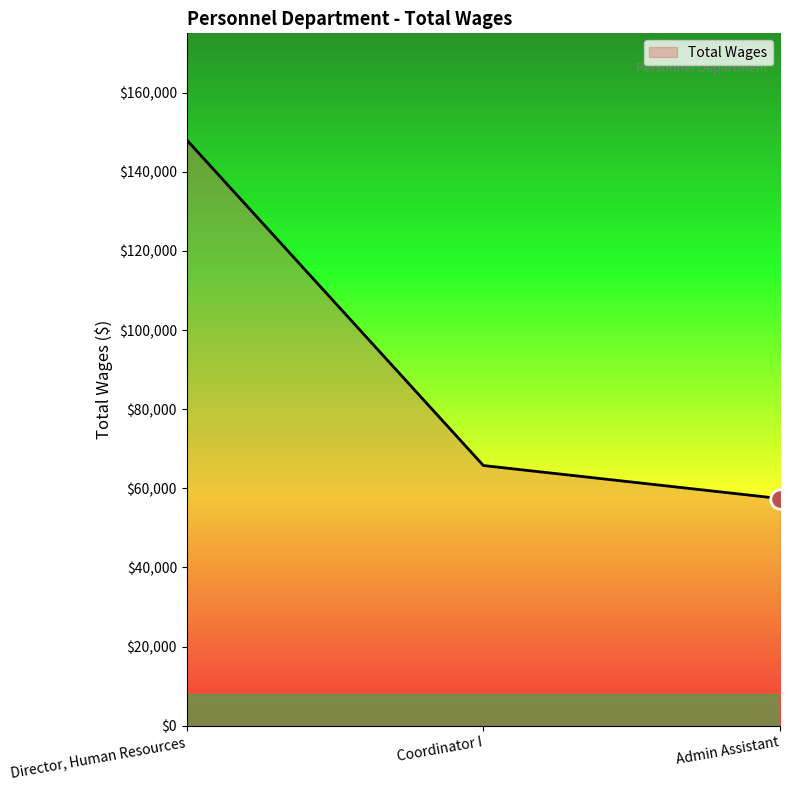

How many lines are shown in the chart?

1